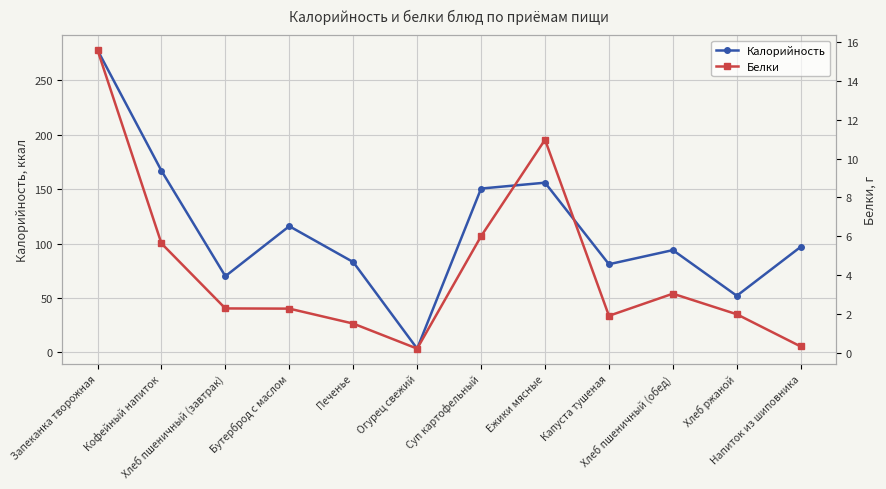

Rank the series at Напиток из шиповника from lowest to highest value.

Белки, Калорийность